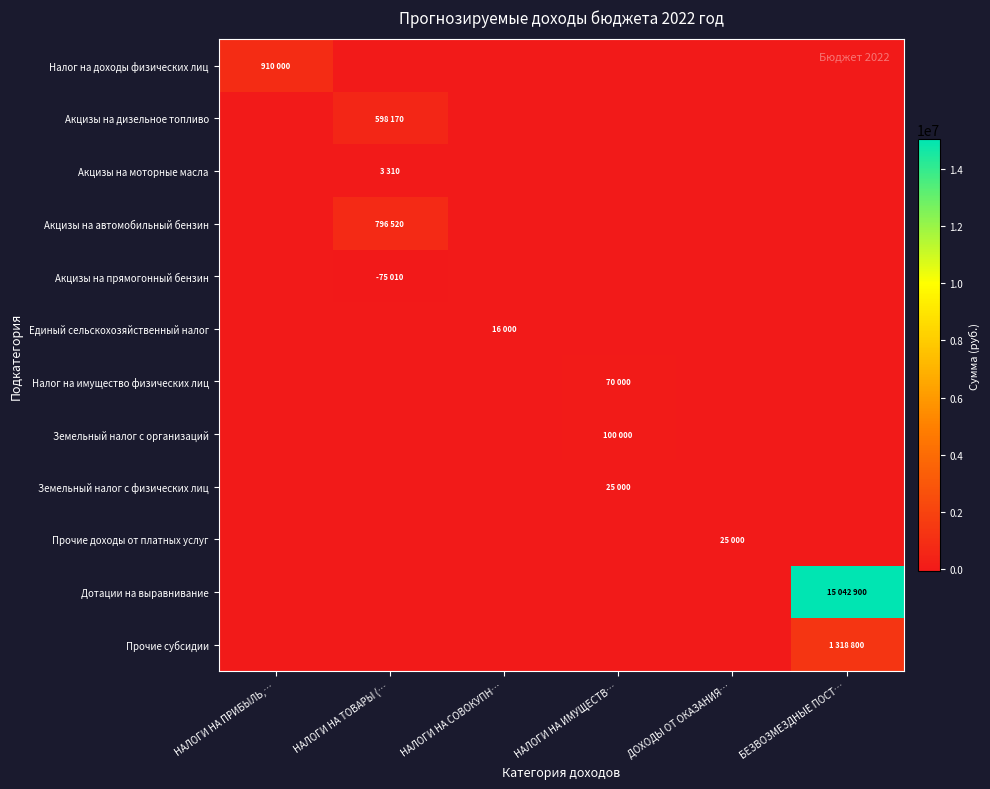

Rank the series by their maximum value, from lowest to highest.

Акцизы на прямогонный бензин, Акцизы на моторные масла, Единый сельскохозяйственный налог, Земельный налог с физических лиц, Прочие доходы от платных услуг, Налог на имущество физических лиц, Земельный налог с организаций, Акцизы на дизельное топливо, Акцизы на автомобильный бензин, Налог на доходы физических лиц, Прочие субсидии, Дотации на выравнивание